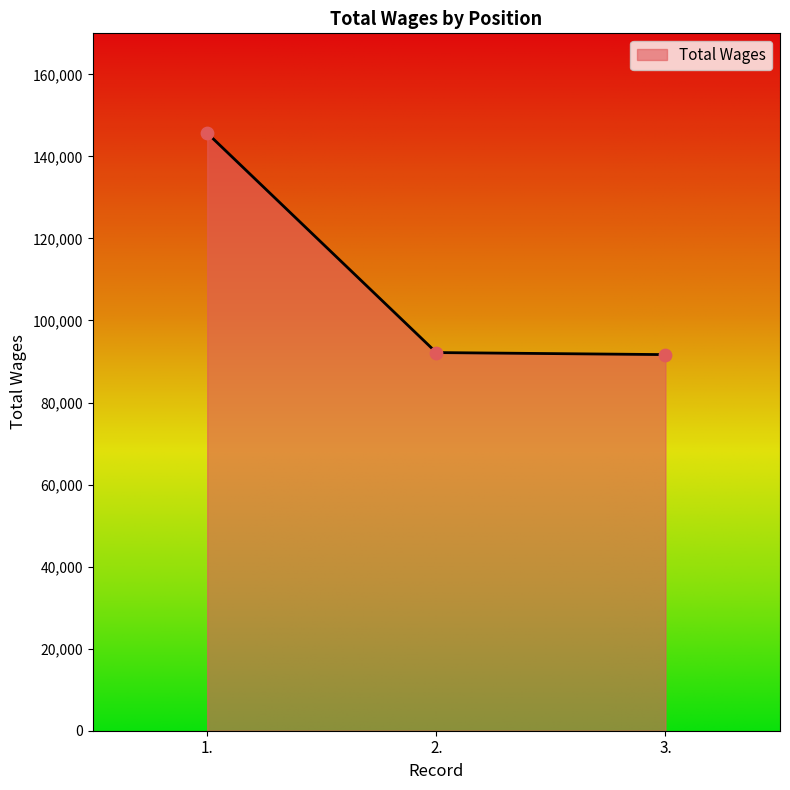

What is the ratio of the value at 2. to the value at 3.?

1.0